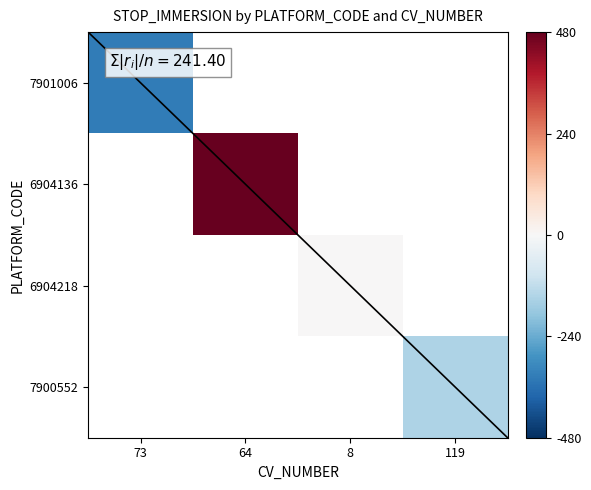

At how many categories does at least one series exceed -176?

3